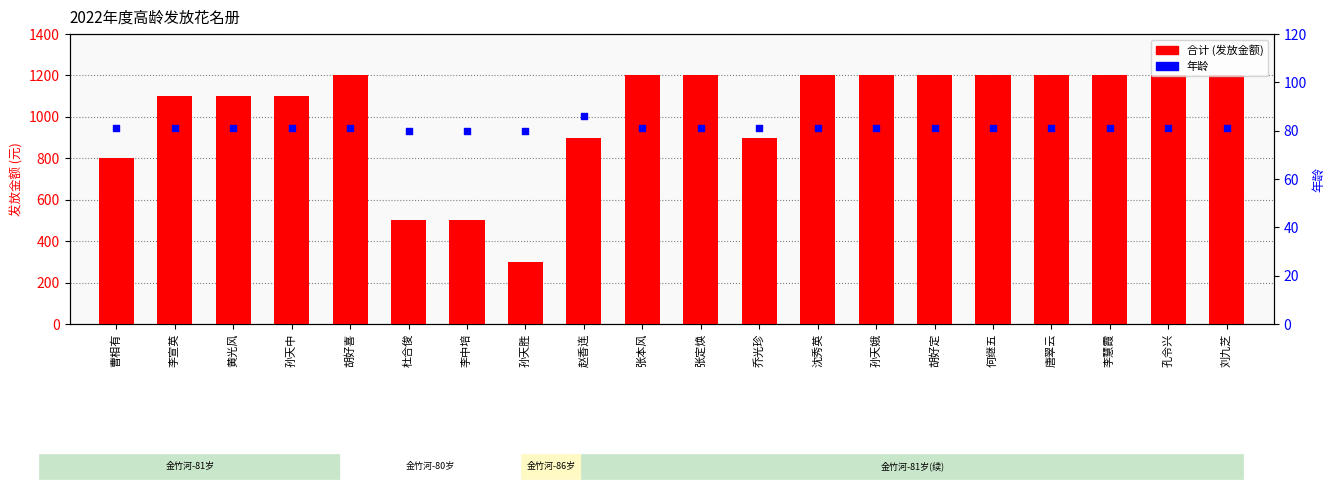

What are all the series names shown in the legend?

合计 (发放金额), 年龄